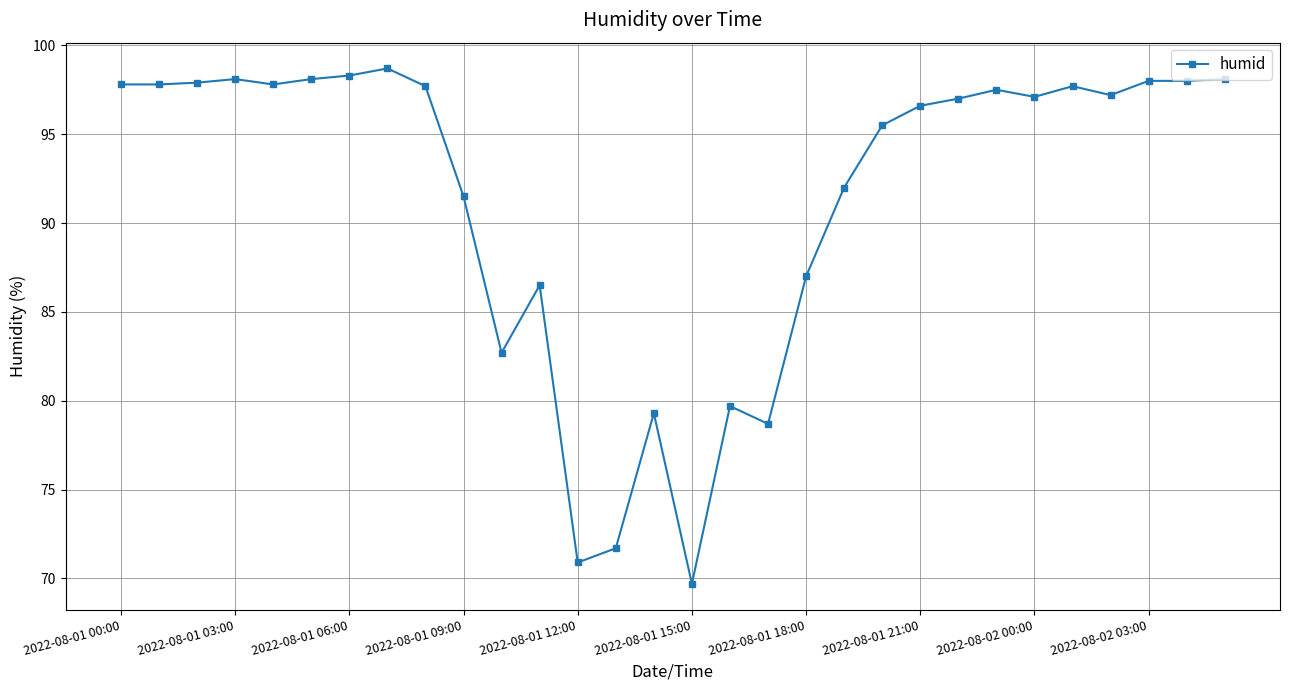

What is the greatest value displayed?

98.7